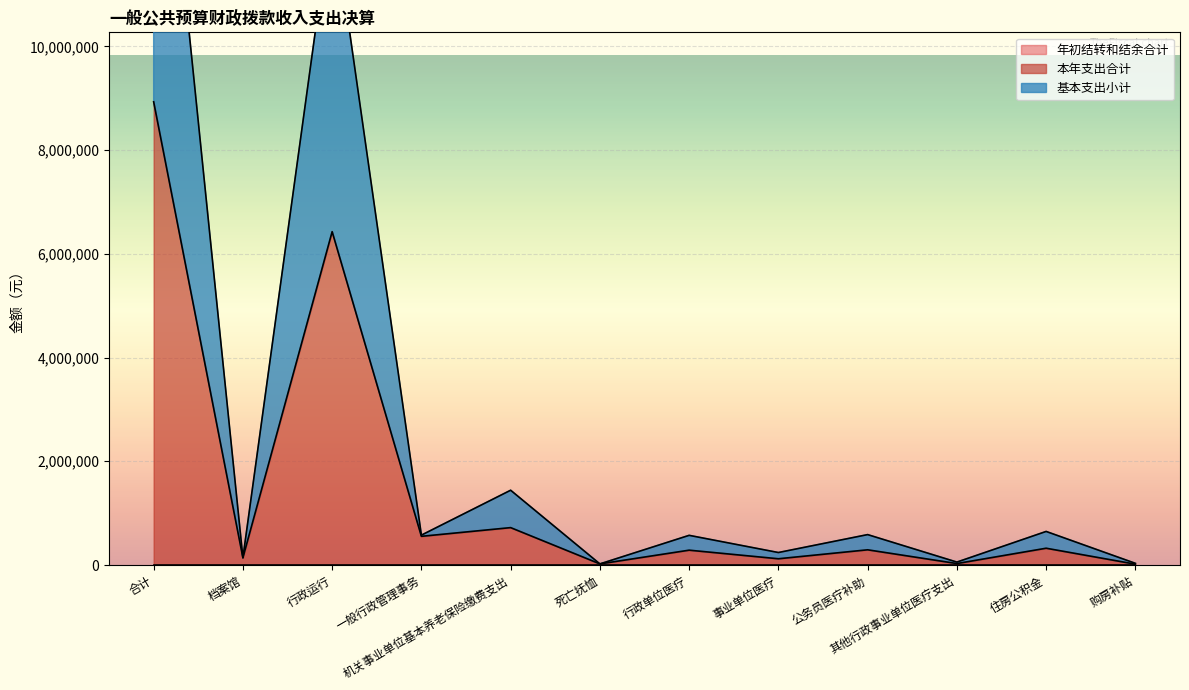

Where does the 本年支出合计 series first go above 293267?

合计